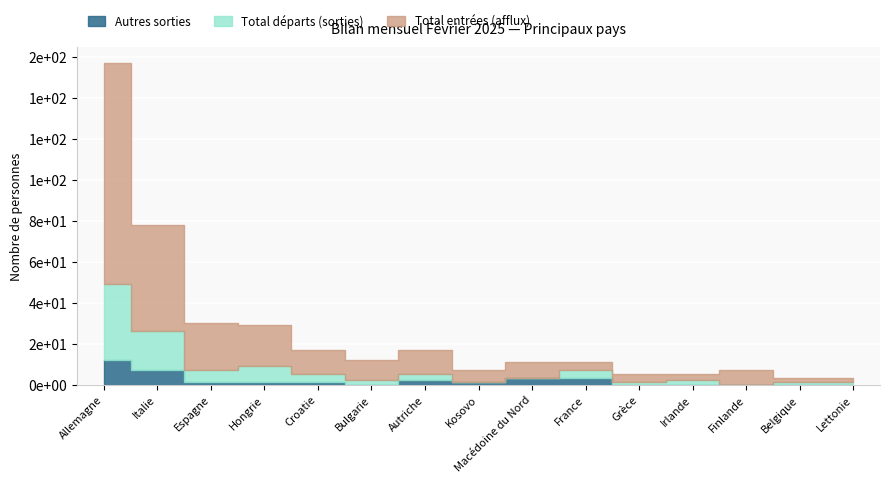

True or false: Total entrées (afflux) and Total départs (sorties) cross at least once.

False